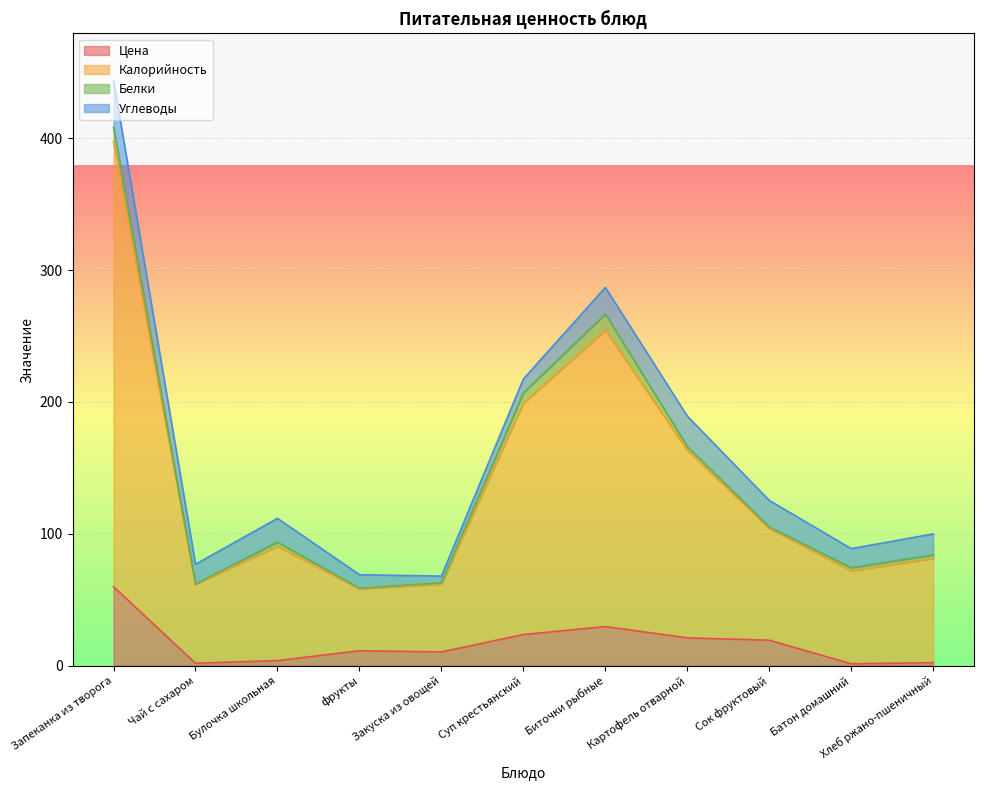

How many lines are shown in the chart?

4